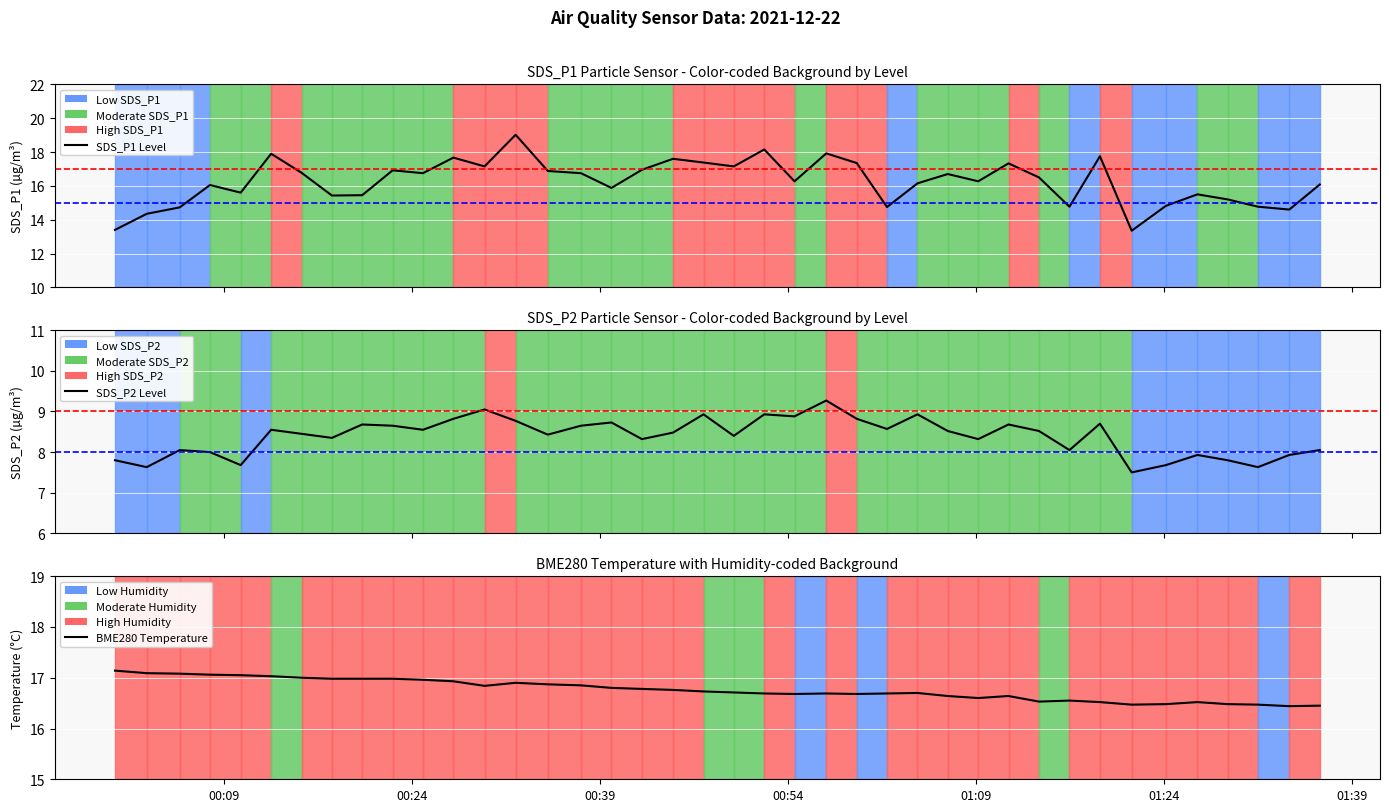

What are all the series names shown in the legend?

SDS_P1, SDS_P2, BME280_temperature